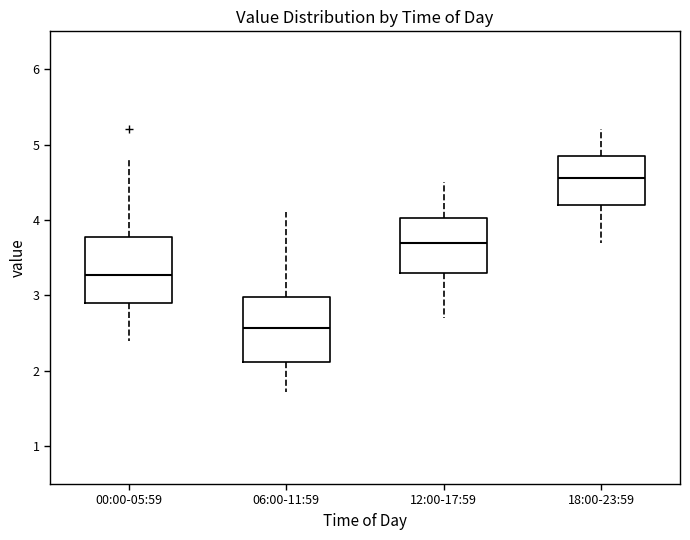

Which box has the highest median line?

18:00-23:59